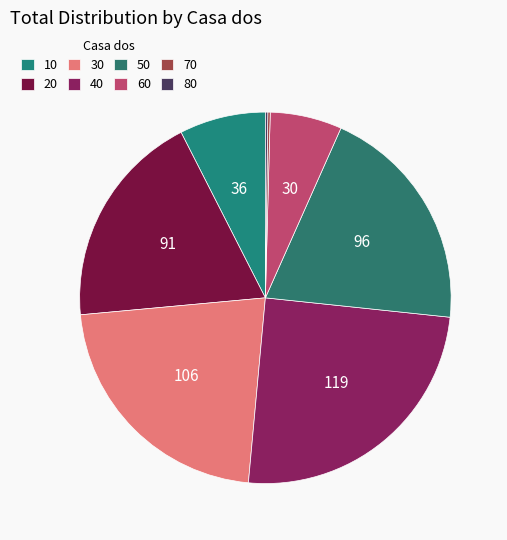

What is the change in value from 50 to 70?

-95